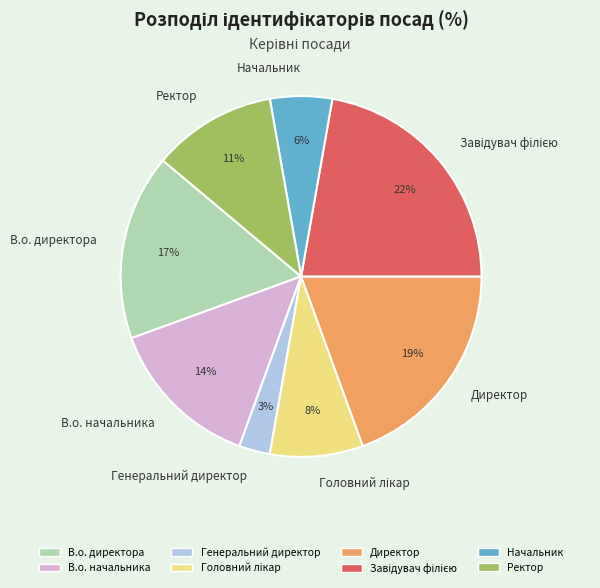

Is it true that В.о. начальника is 14% of the pie?

True